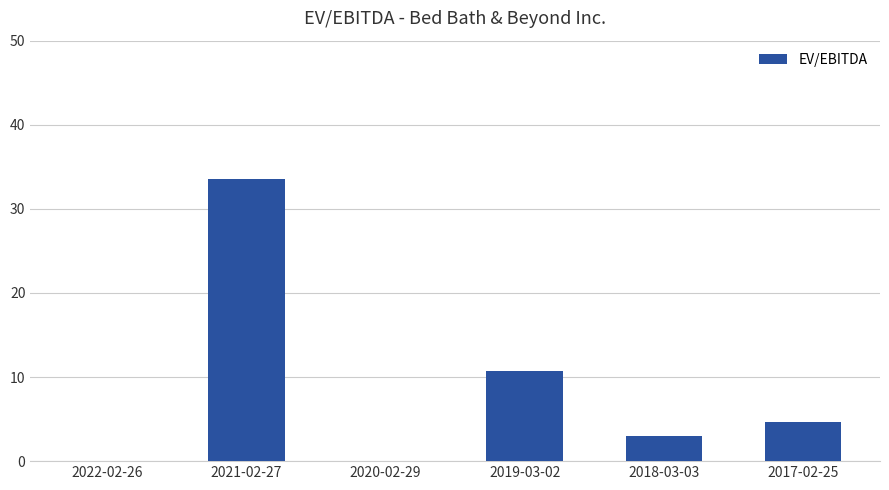

Where does the data first go above 4?

2021-02-27